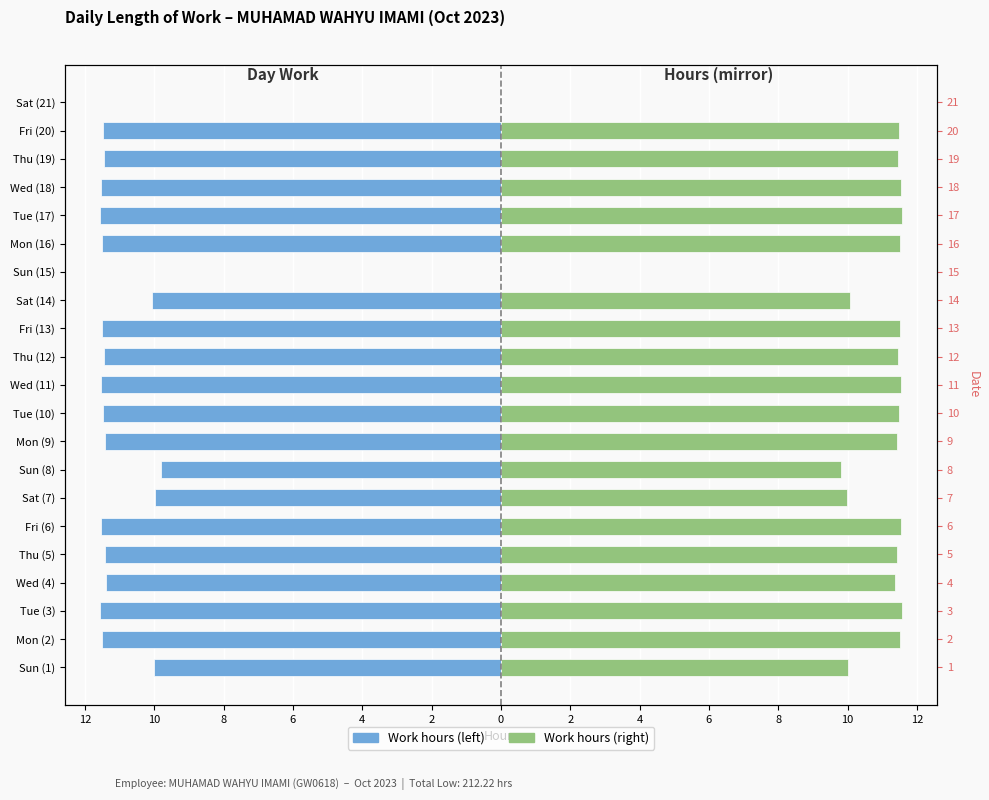

What is the label of the 7th bar from the right?

Sun (15)